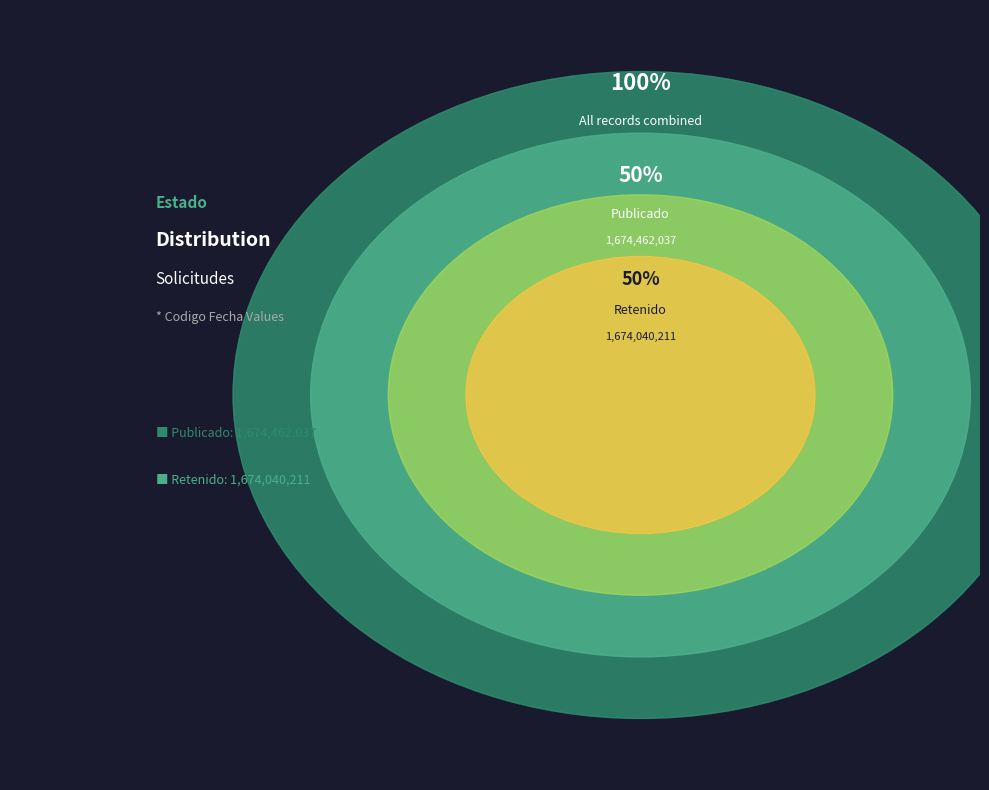

To the nearest percent, what percentage of the pie is PUB?

50%